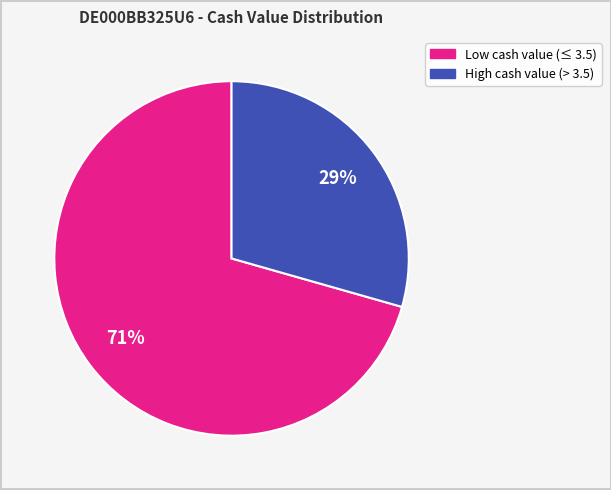

What is the ratio of the value at Low cash value (≤ 3.5) to the value at High cash value (> 3.5)?

2.4